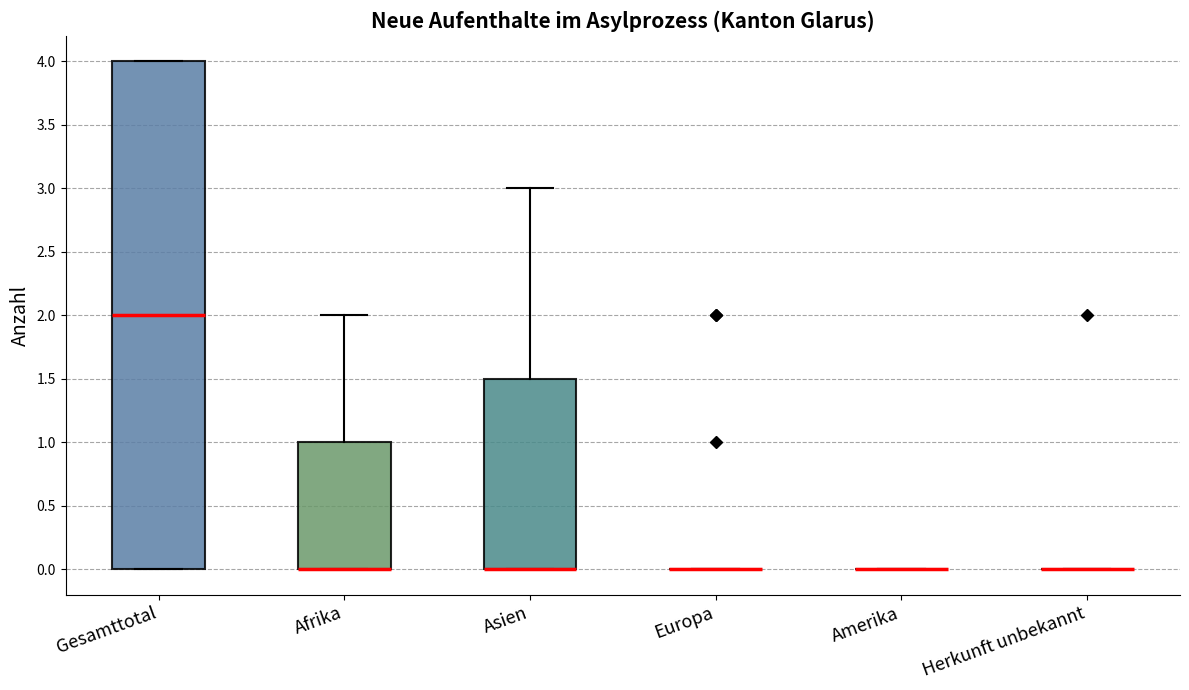

Reading left to right, read every box against the y-axis: the position of its median line, the range the box covers, and the ends of its whiskers. The values are not printed on the chart, so give them approximately, as read against the axis.

Gesamttotal: median 2.0, box 0.0 to 4.0, whiskers 0.0 to 4.0
Afrika: median 0.0 (drawn on the box's lower edge), box 0.0 to 1.0, whiskers 0.0 to 2.0
Asien: median 0.0 (drawn on the box's lower edge), box 0.0 to 1.5, whiskers 0.0 to 3.0
Europa: box collapsed to a line at 0.0, whiskers 0.0 to 0.0
Amerika: box collapsed to a line at 0.0, whiskers 0.0 to 0.0
Herkunft unbekannt: box collapsed to a line at 0.0, whiskers 0.0 to 0.0